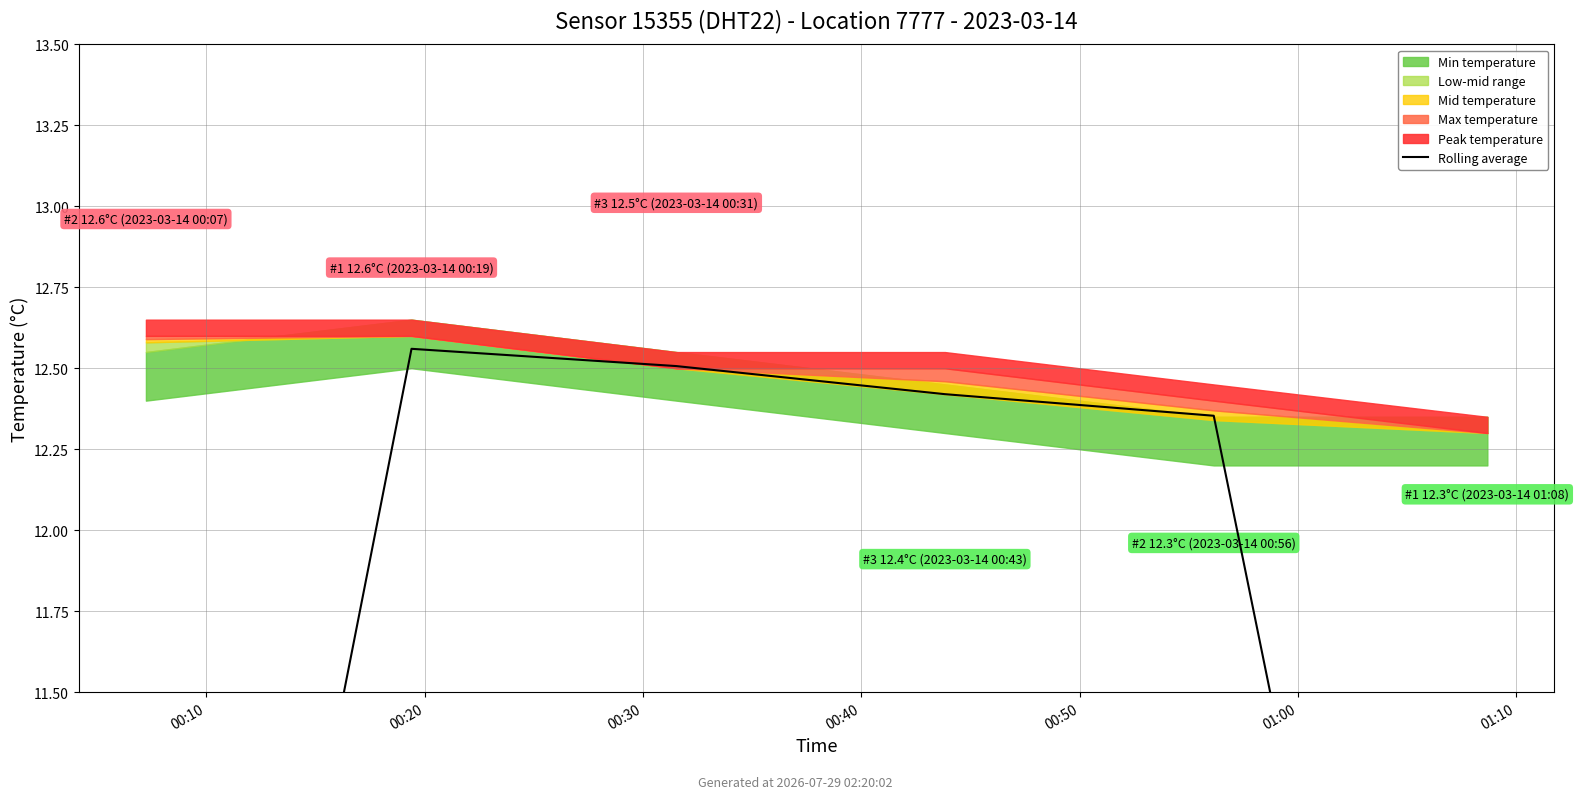

Approximately how many times larger is the value at 00:50 compared to 00:30?

1.0